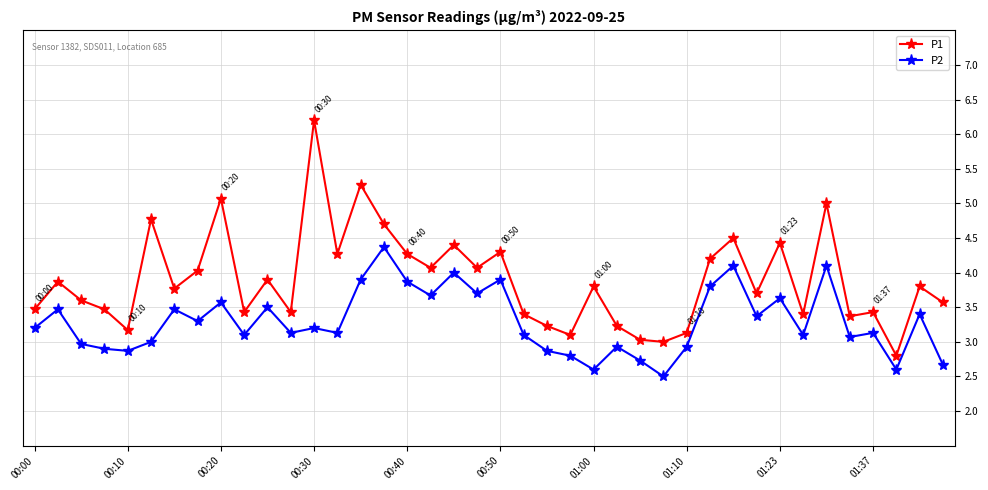

Rank the series by their maximum value, from highest to lowest.

P1, P2